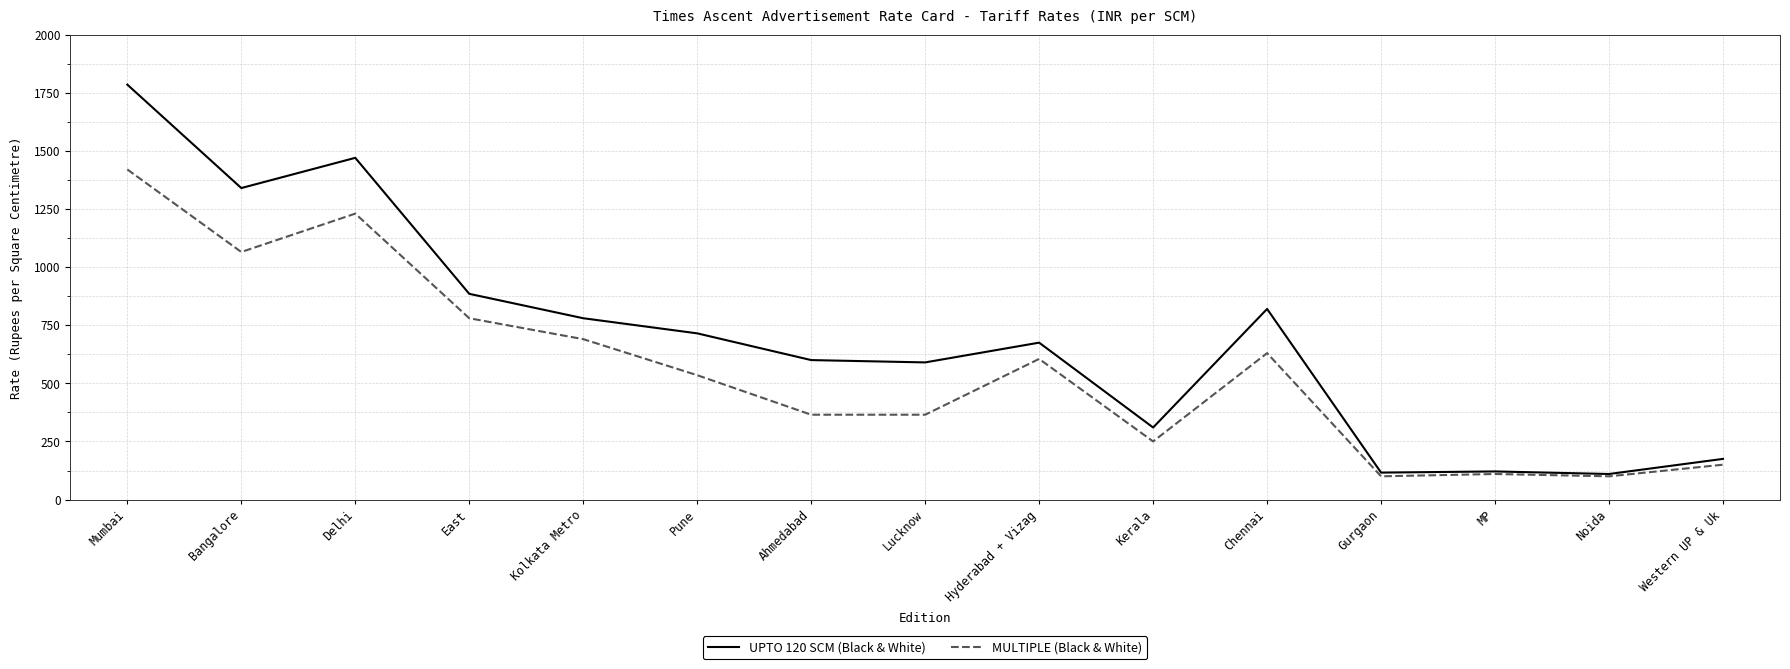

What is the minimum value for MULTIPLE (Black & White)?

100